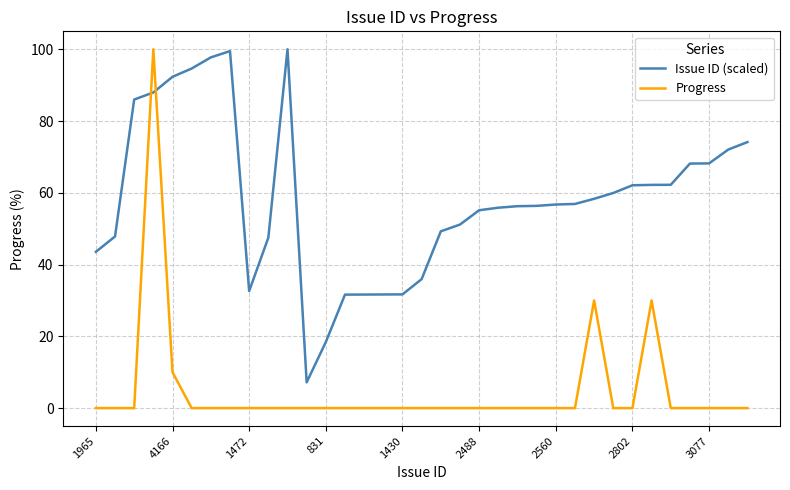

Which series has the largest total across all categories?

Issue ID (scaled)